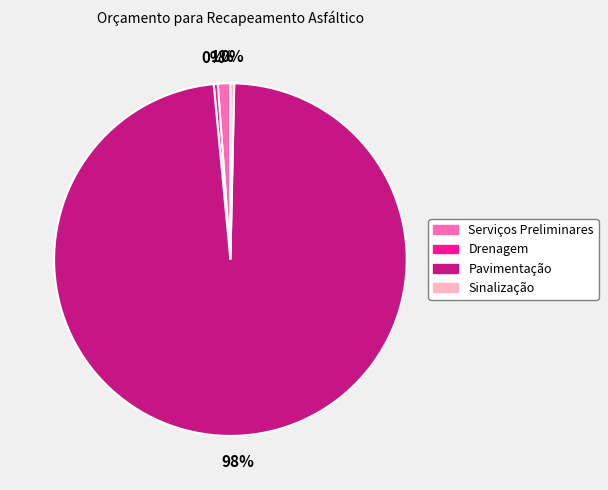

Which has a higher value, Sinalização or Pavimentação?

Pavimentação